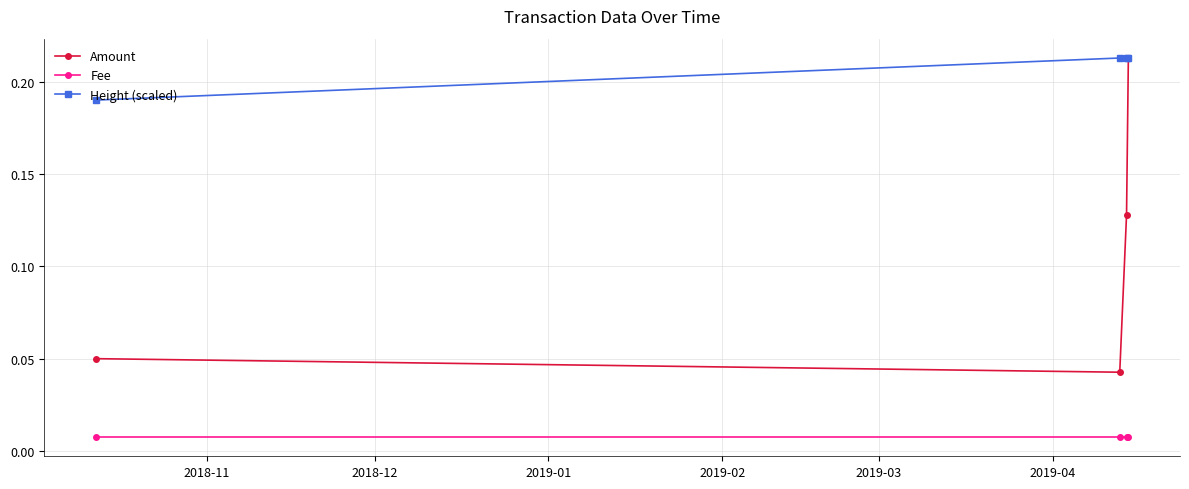

Which series has the largest total across all categories?

Height (scaled)